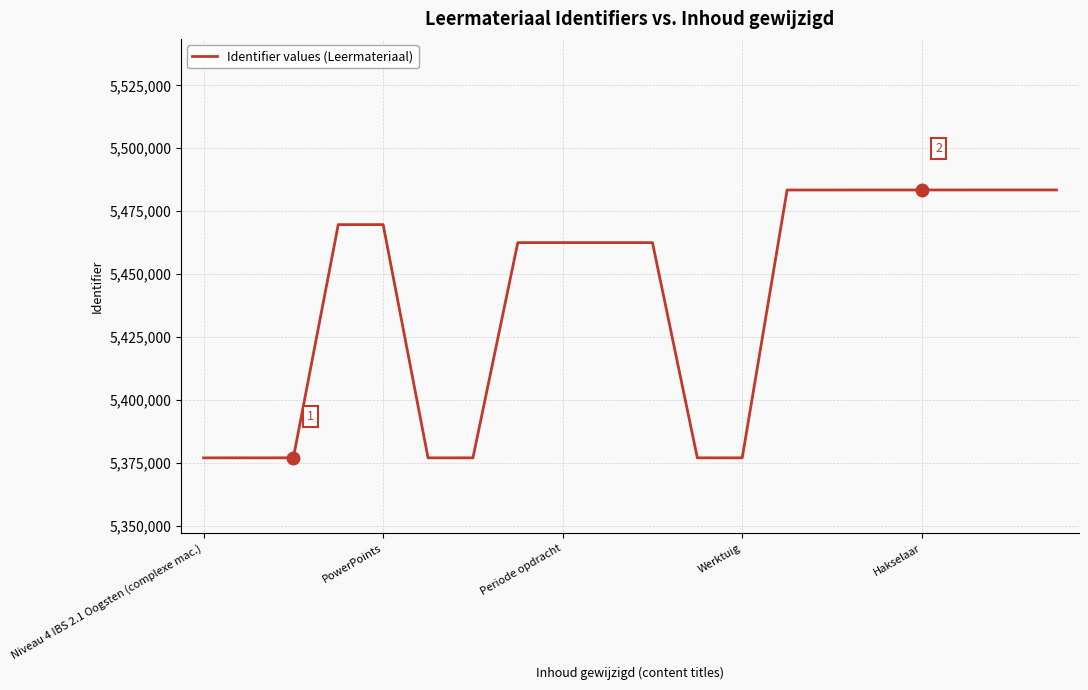

What is the difference between the maximum and minimum values?

106405